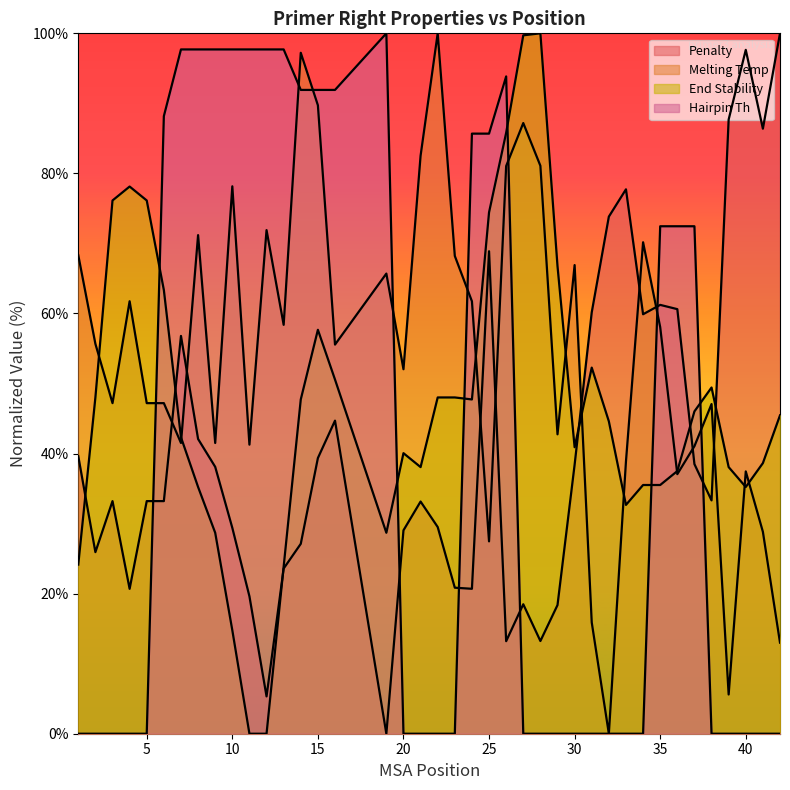

Which category has the lowest value in the pen series?

19